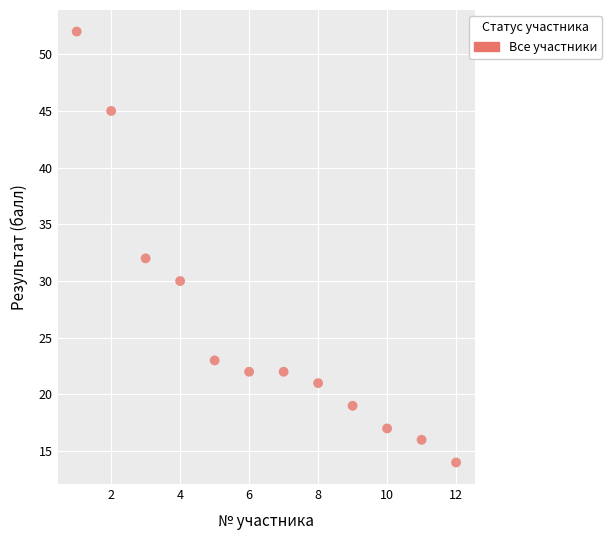

What is the average Y value?

26